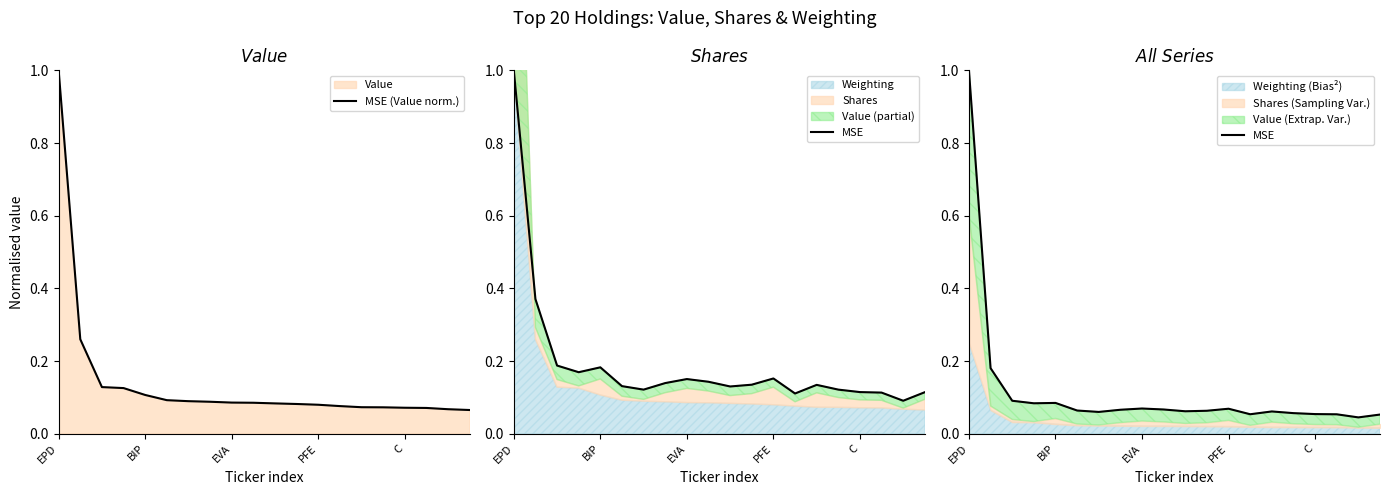

Is the value of MSE (Value norm.) at 6 greater than the value of MSE at 14?

Yes